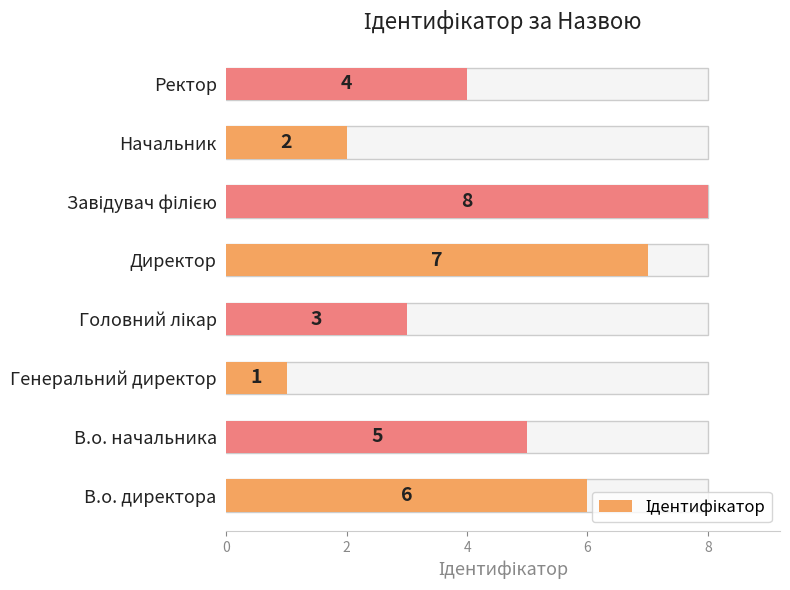

Reading left to right, what are all the values shown in this chart?

6	5	1	3	7	8	2	4